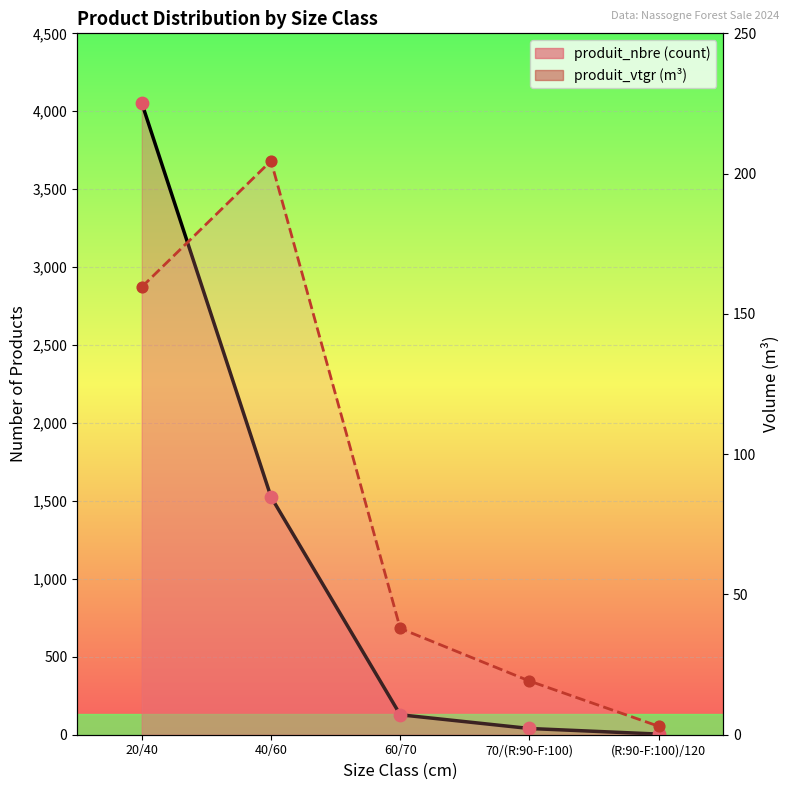

Which series has the largest total across all categories?

produit_nbre